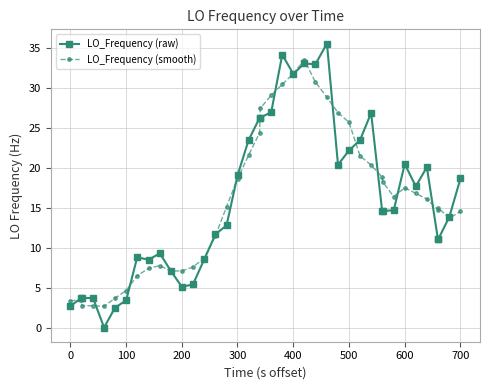

Rank the series by their maximum value, from highest to lowest.

LO_Frequency (raw), LO_Frequency (smooth)